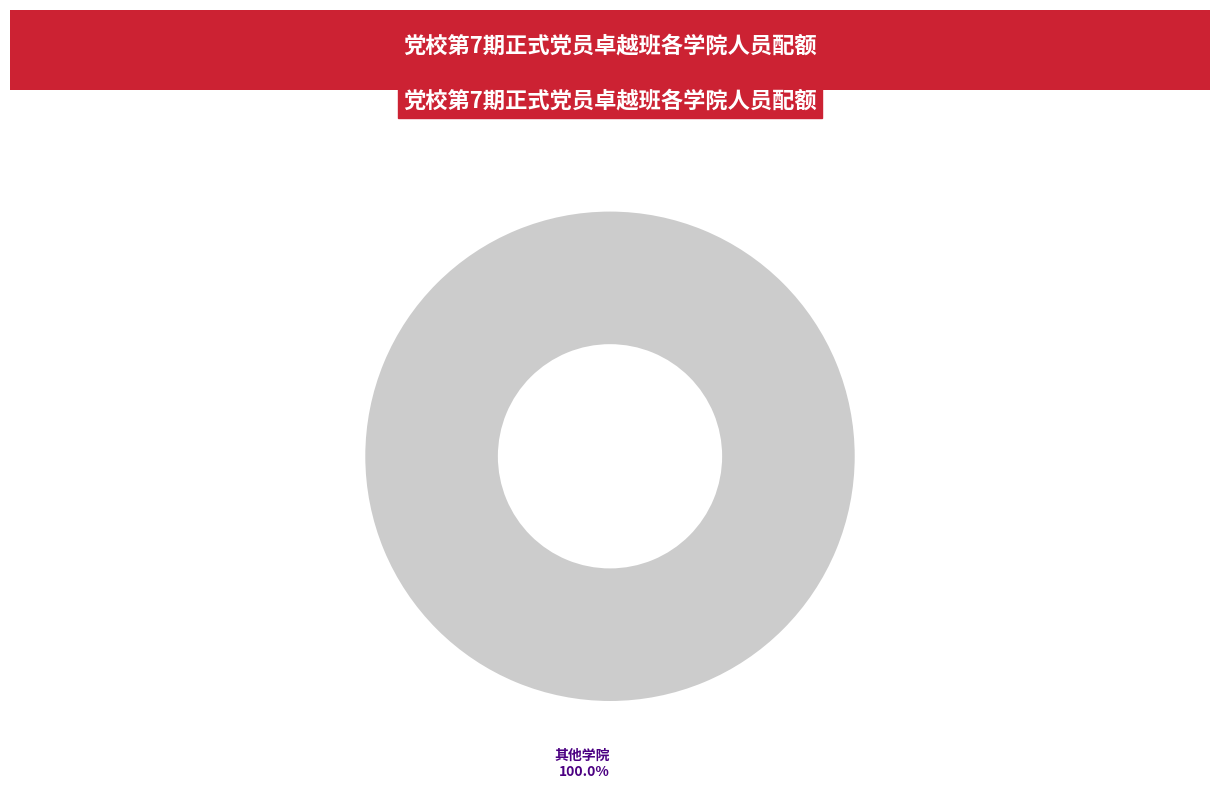

Which category accounts for the majority?

其他学院